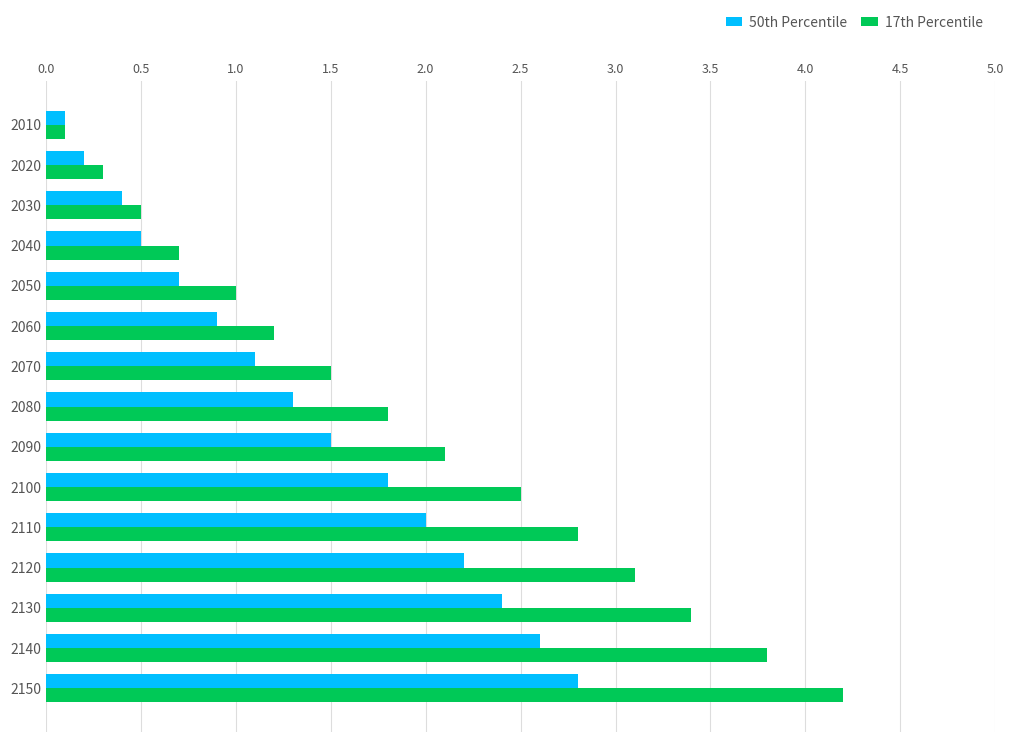

The value of 50th Percentile at 2090 is 2.3. True or false?

False